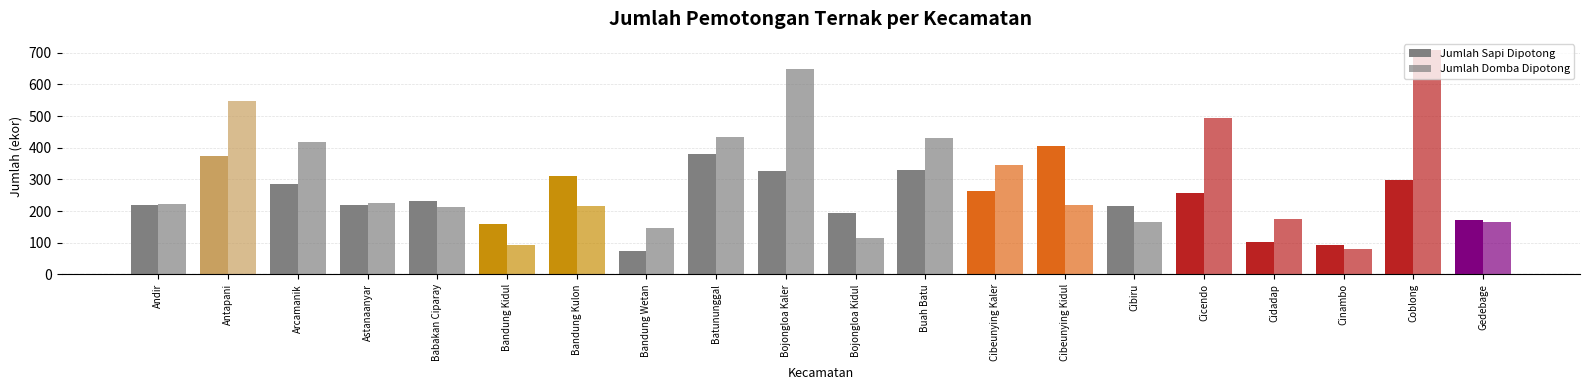

Rank the series by their average value, from lowest to highest.

Jumlah Sapi Dipotong, Jumlah Domba Dipotong